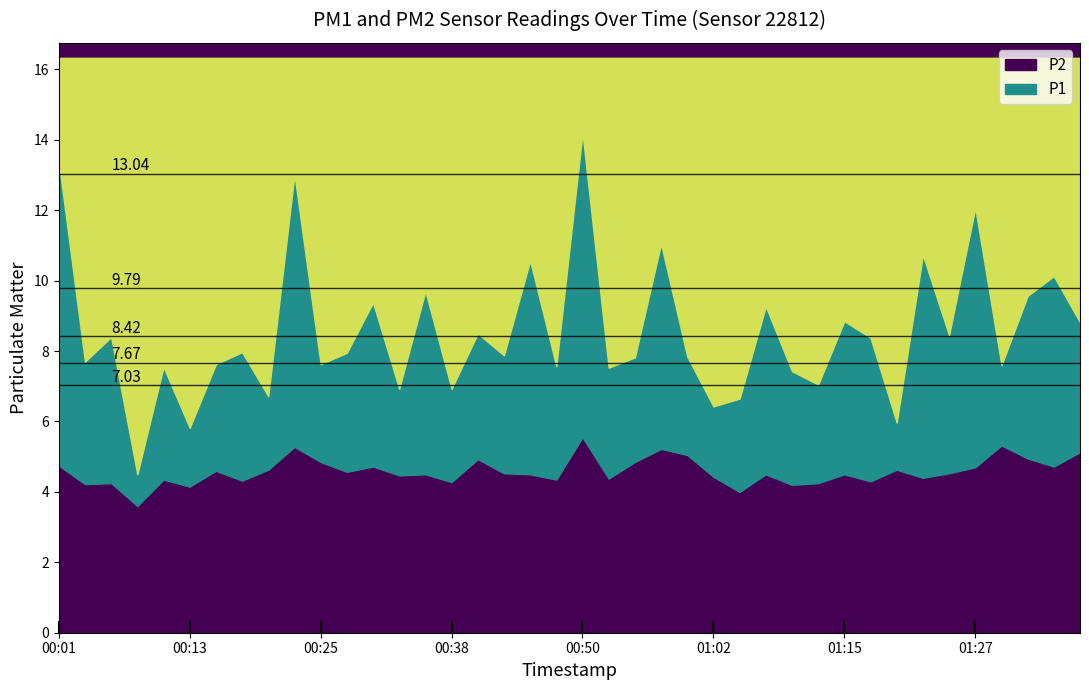

List the series in order of their peak value, lowest first.

P2, P1